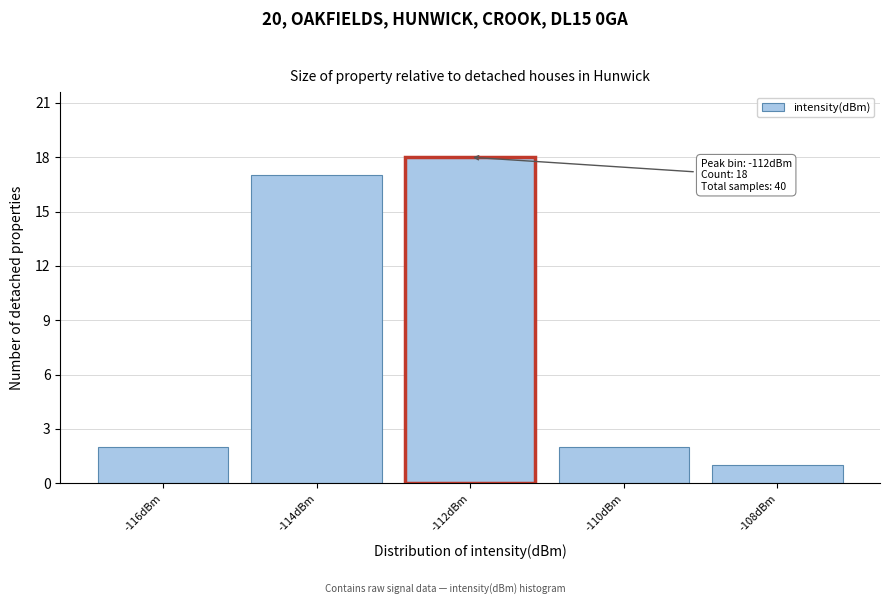

Reading right to left, what are all the values shown in this chart?

1	2	18	17	2